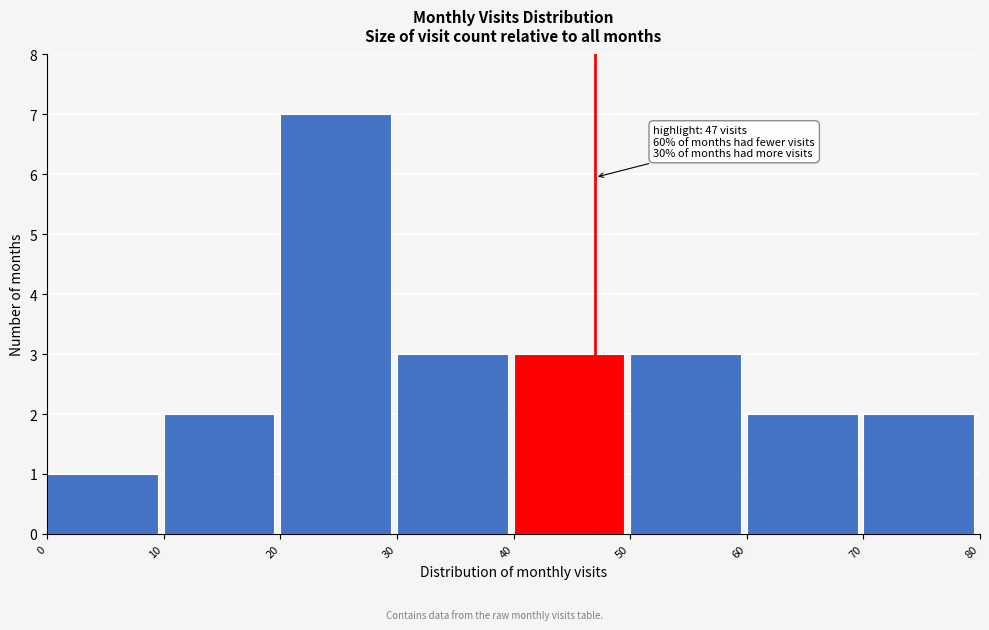

Over which range of the x-axis is the bar tallest?

20 to 30